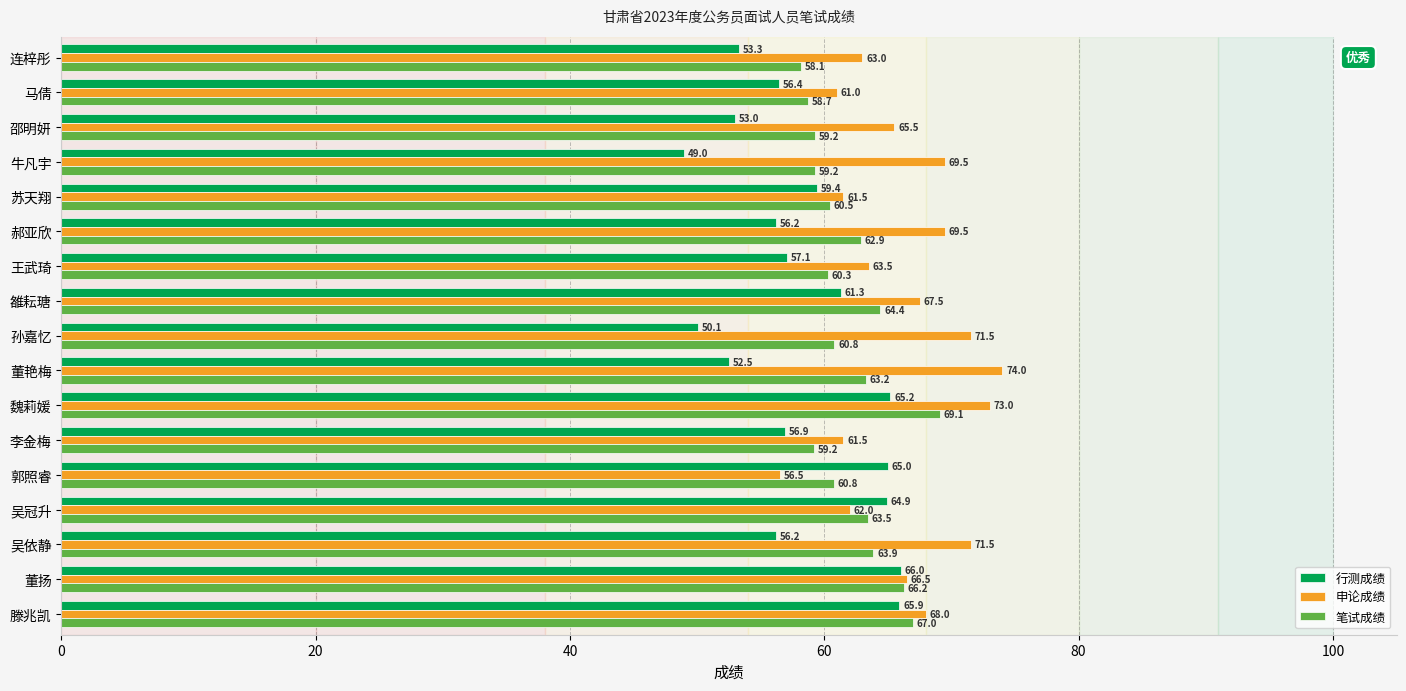

What is the difference between the maximum and minimum values in the 申论成绩 series?

17.5